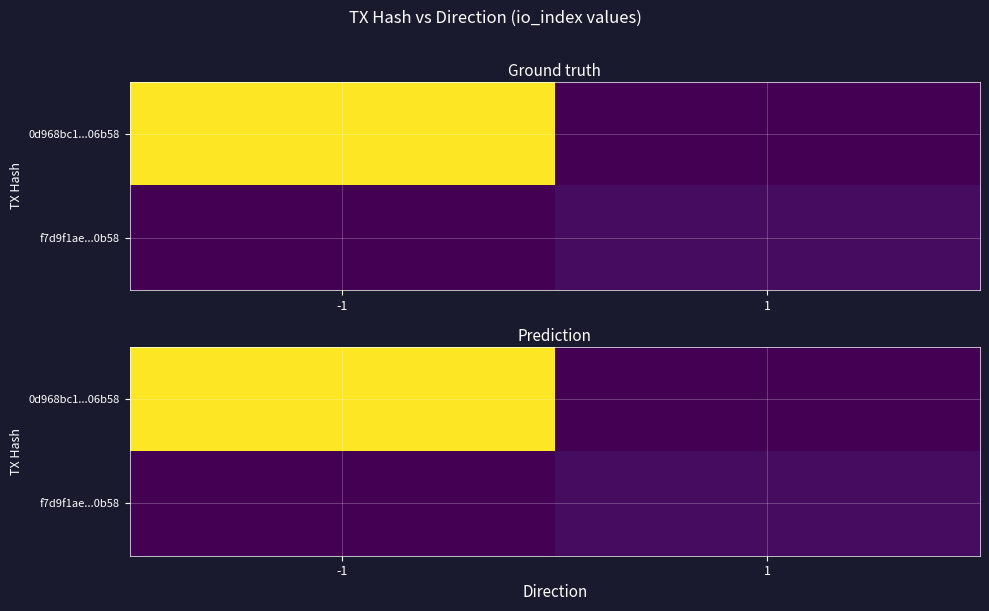

At which label does f7d9f1ae...0b58 reach its minimum?

-1